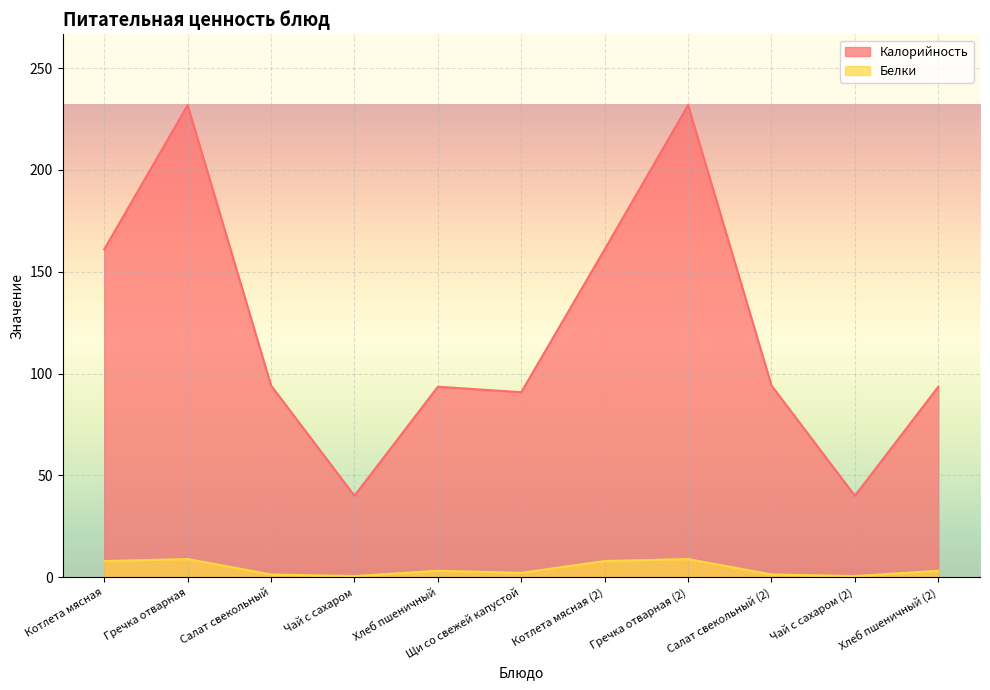

What is the label of the 3rd point from the left?

Салат свекольный